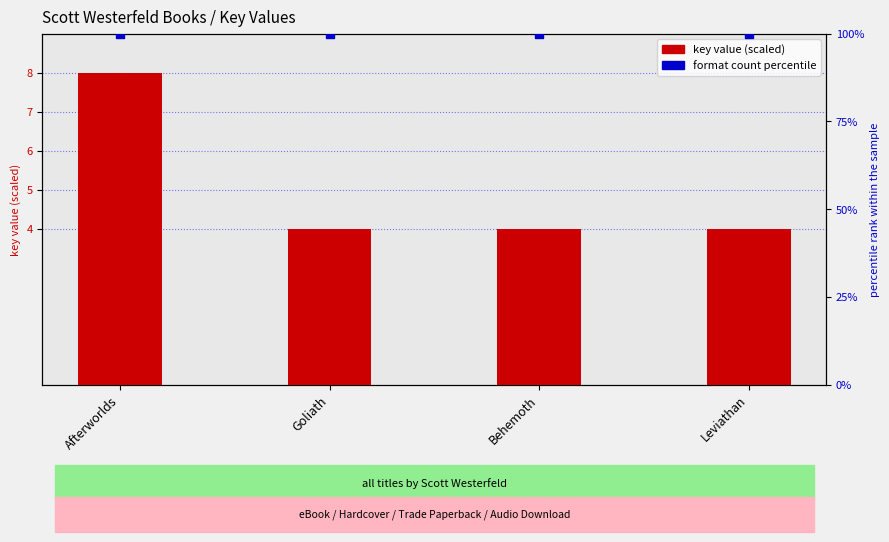

Which series contains the highest Y value?

format count percentile